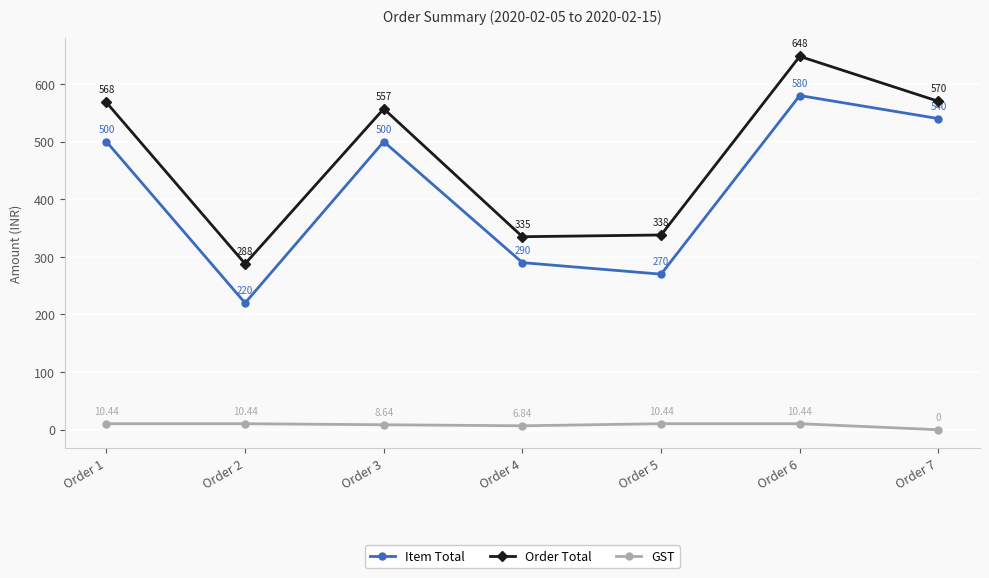

Does the chart display data point markers on the line(s)?

Yes